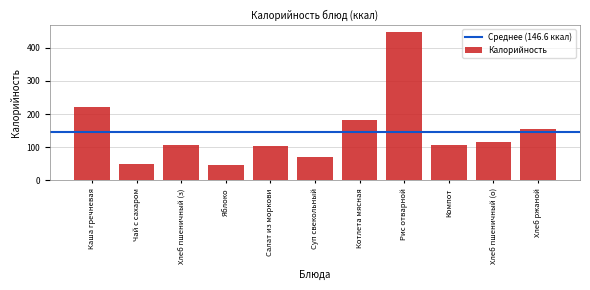

Which has a higher value, Хлеб пшеничный (о) or Суп свекольный?

Хлеб пшеничный (о)